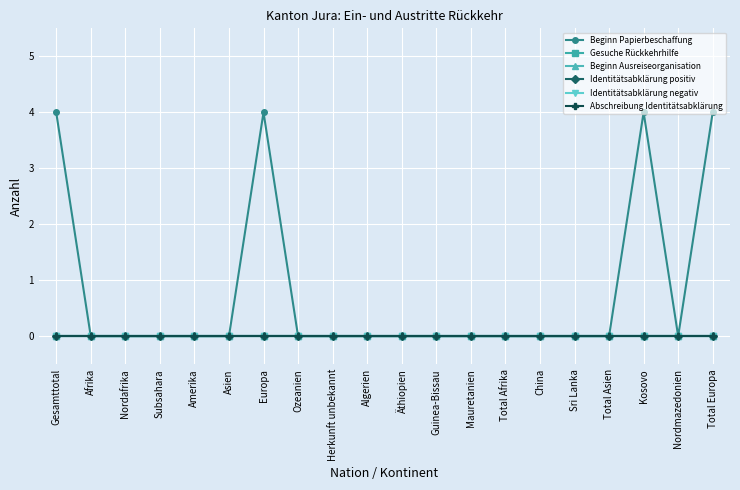

Is this an area chart (filled region under the line)?

No